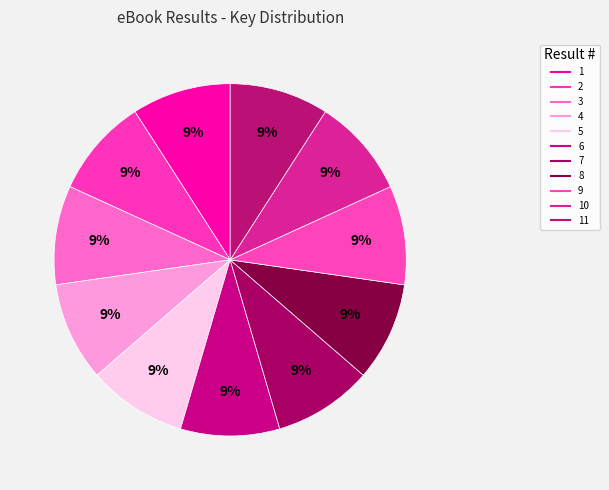

Count the number of slices in the pie.

11